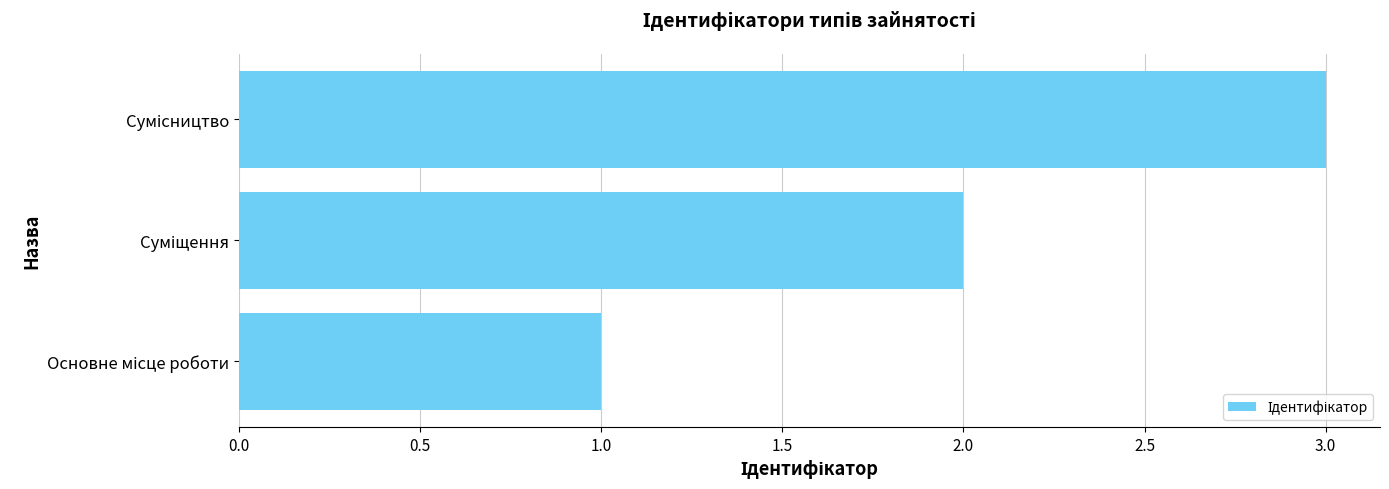

What is the sum of all values?

6